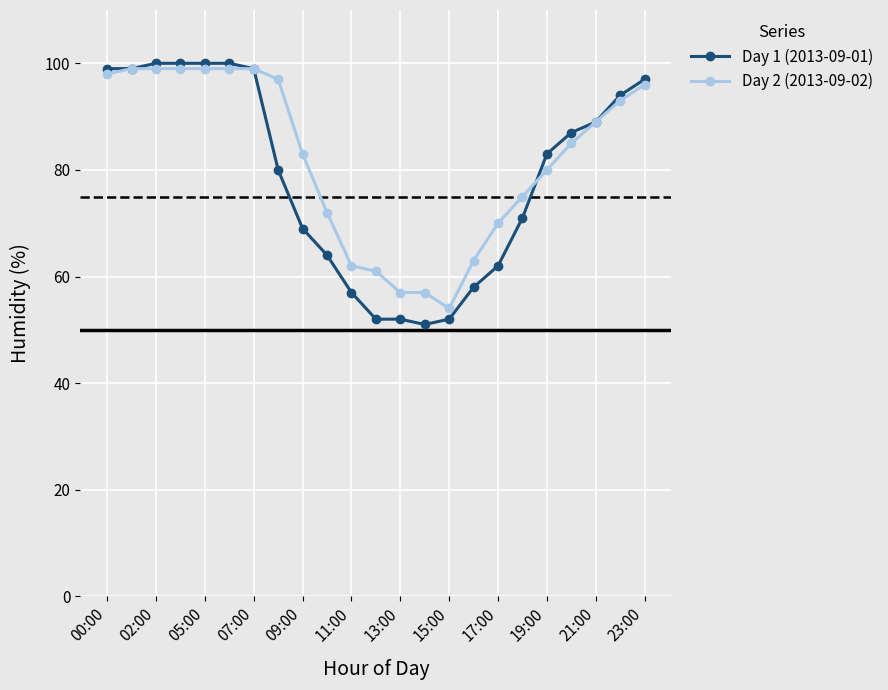

Rank the series by their maximum value, from lowest to highest.

Day 2 (2013-09-02), Day 1 (2013-09-01)